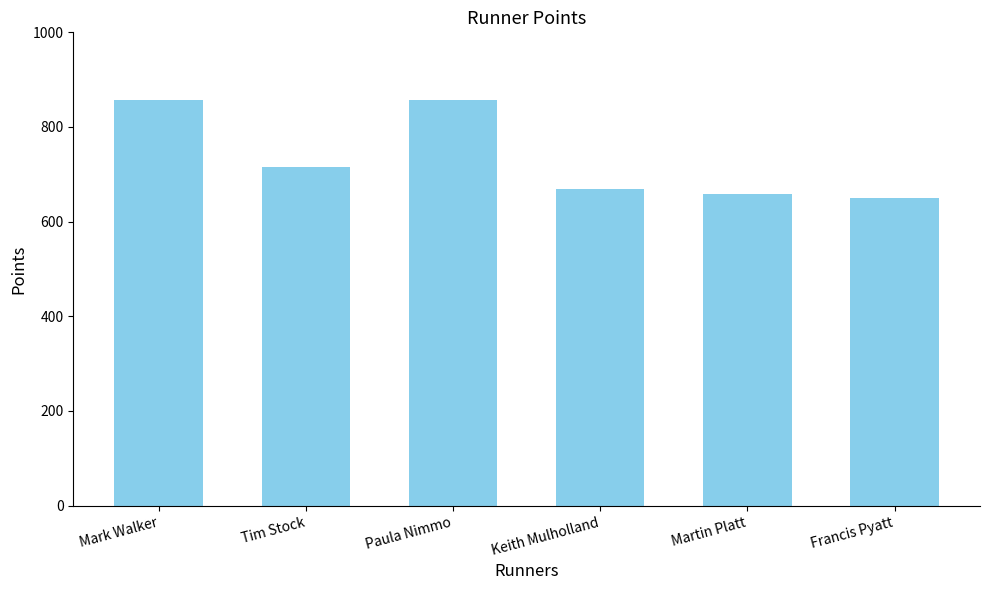

Which category has the lowest value across all series?

Francis Pyatt